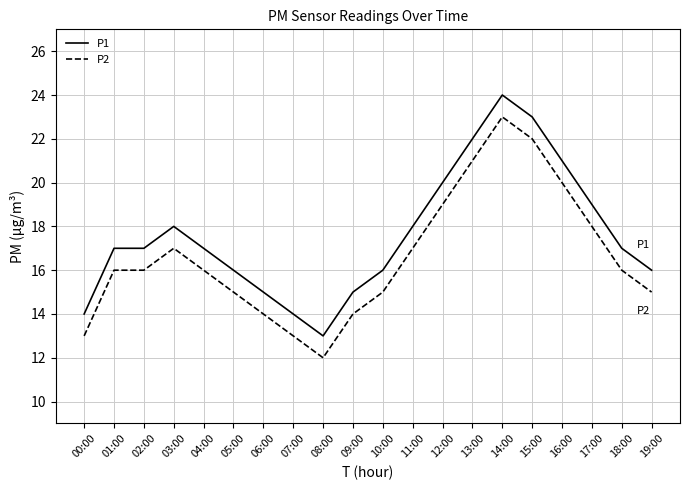

What position from the right is 10:00?

10